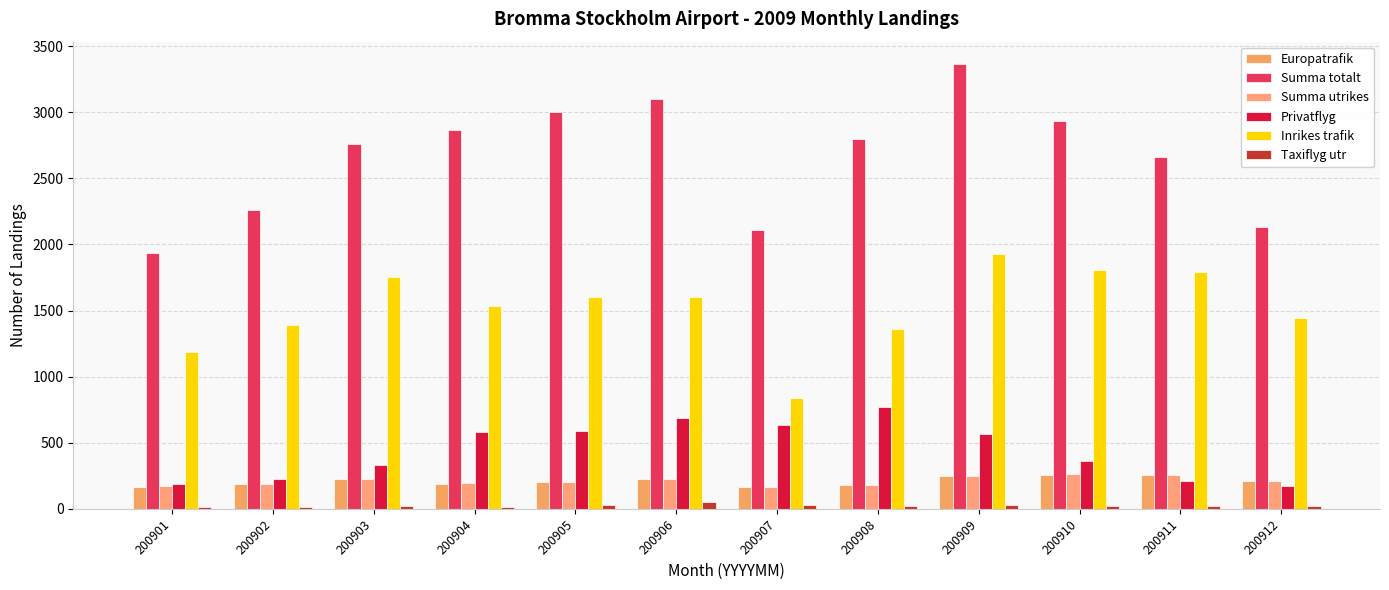

What is the sum of all Europatrafik values?

2524